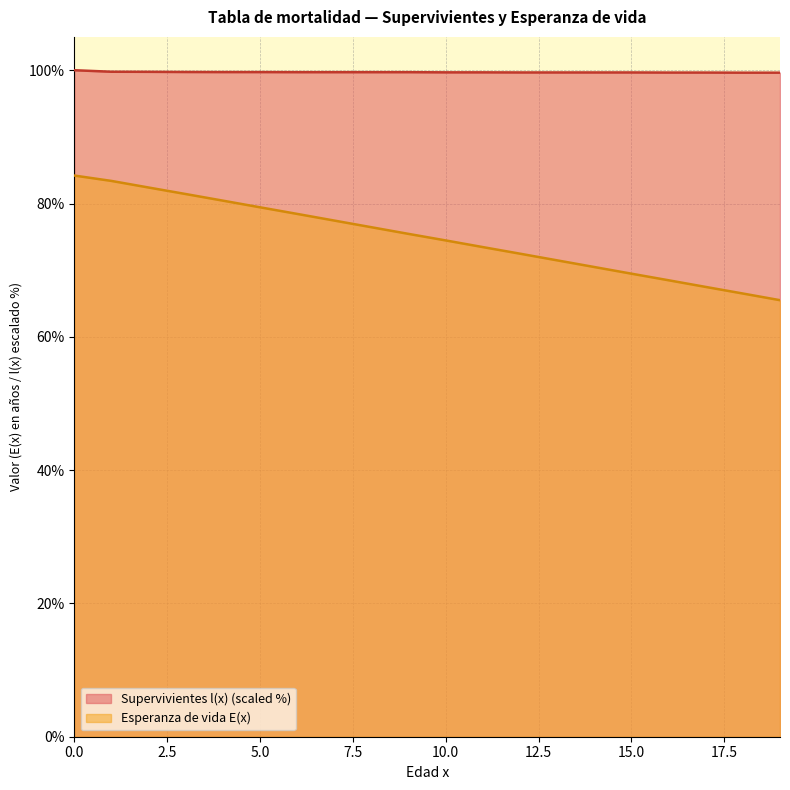

Where is Esperanza de vida E(x) nearest to the value 74?

10